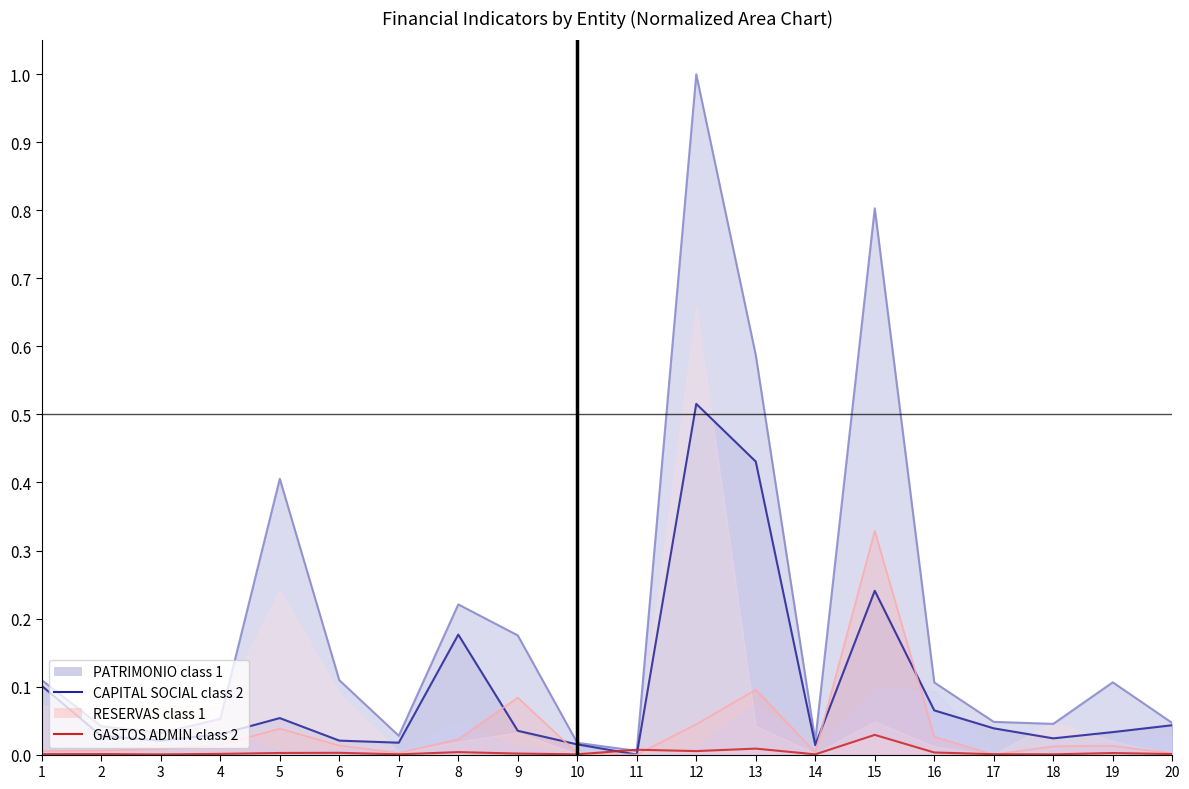

In RESERVAS class 1 line, how many points are higher than both neighbors (excluding endpoints)?

5